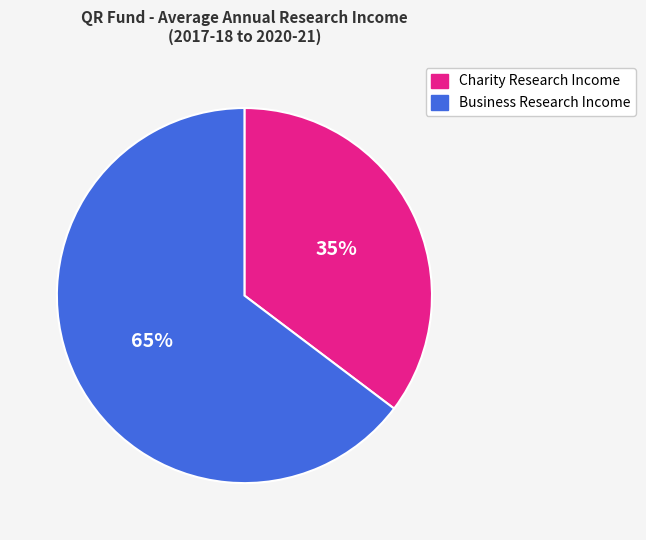

To the nearest percent, what is the average slice percentage?

50%